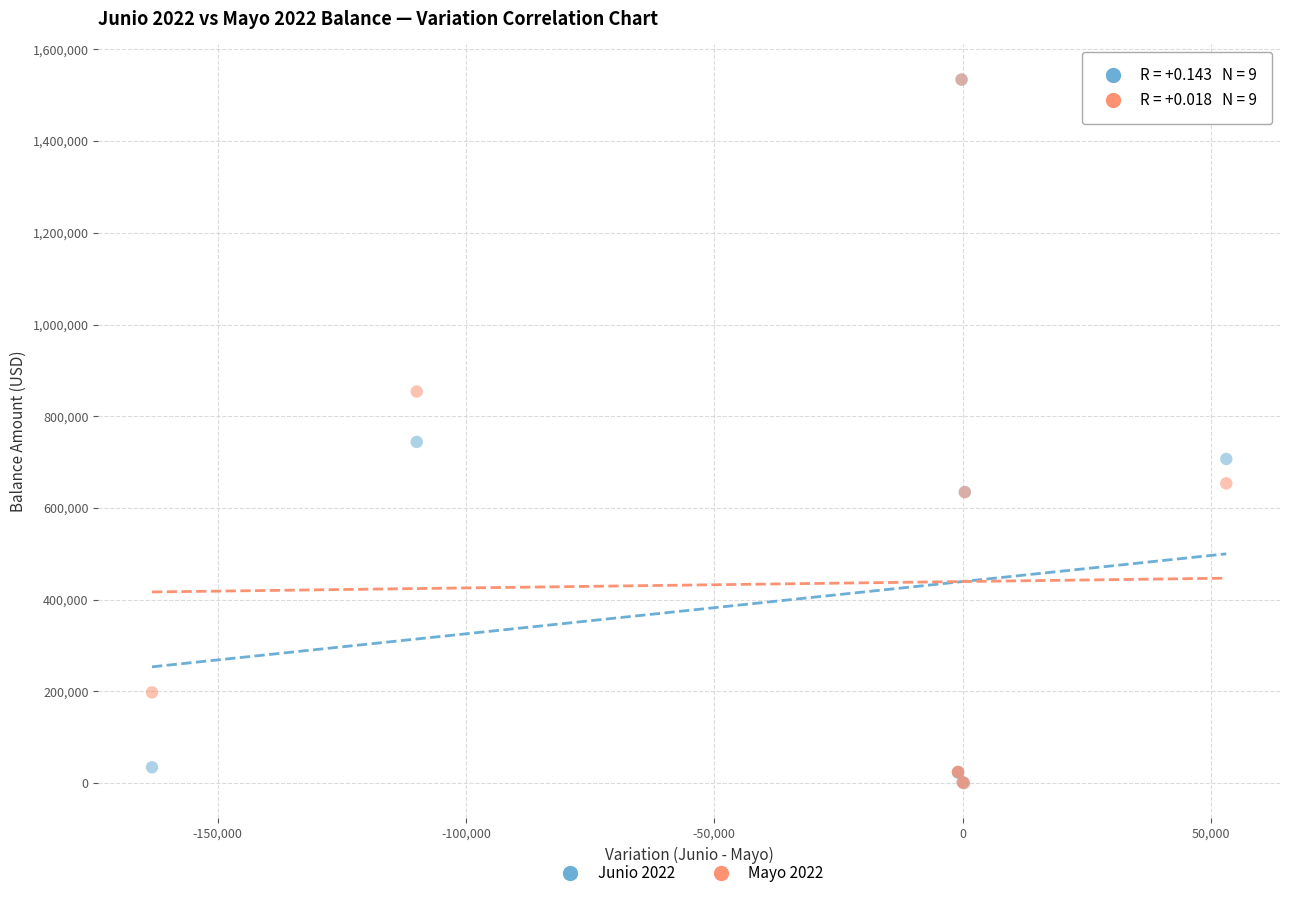

What are all the series names shown in the legend?

Junio 2022, Mayo 2022